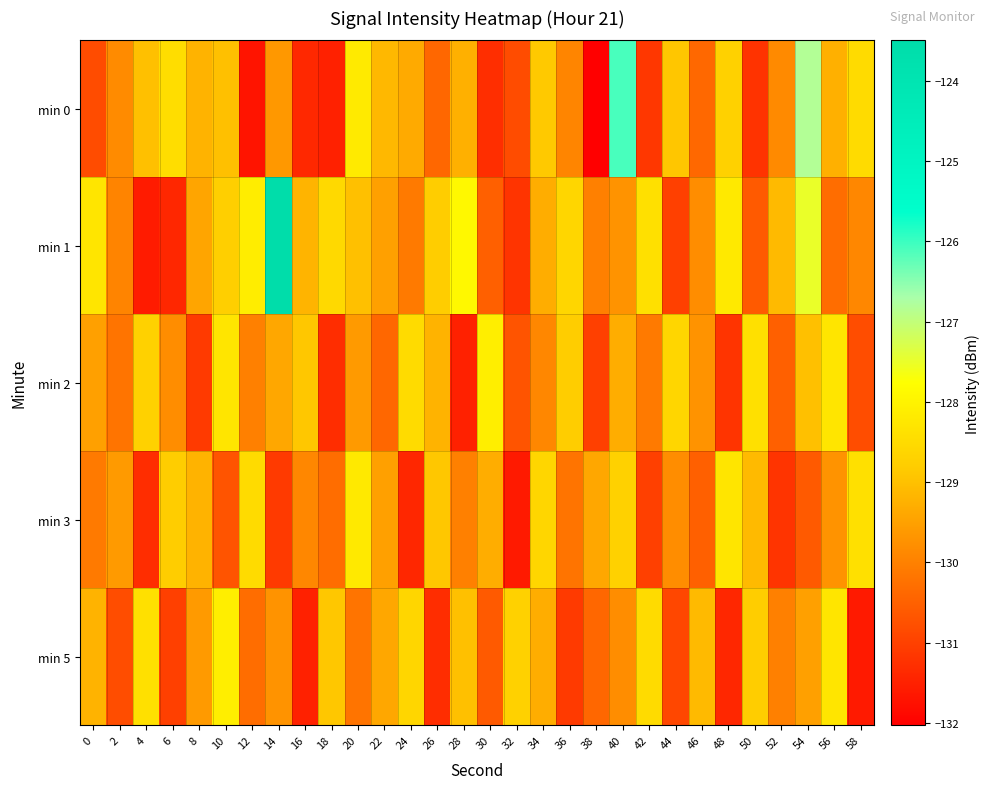

At which category does the chart reach its peak across all series?

14